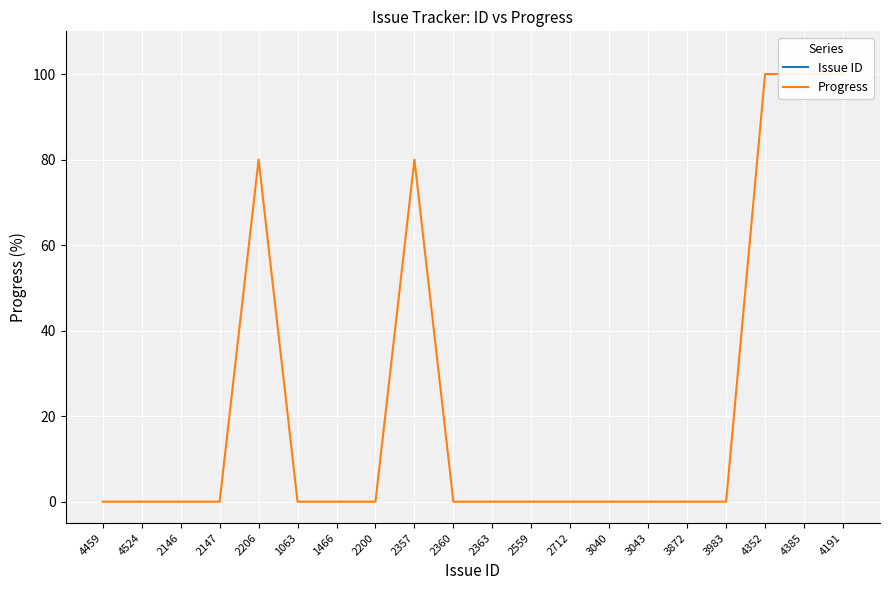

What is the difference between the Issue ID values at 4352 and 2357?

1995